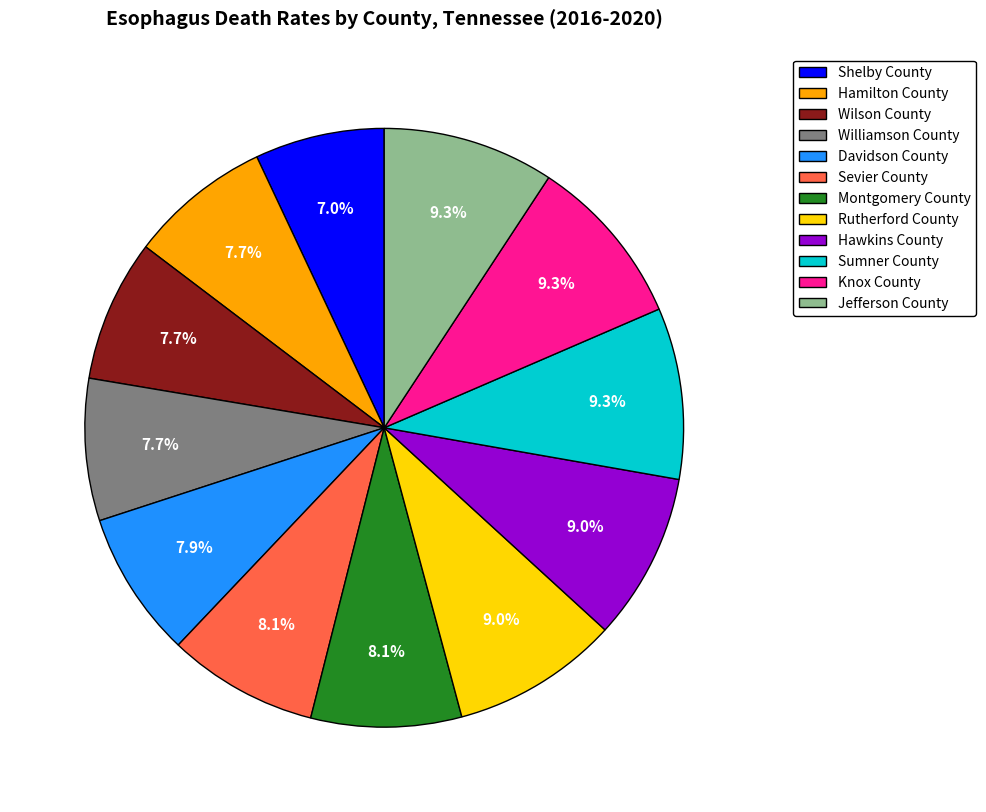

Do Knox County and Davidson County together represent more than half of the pie?

No